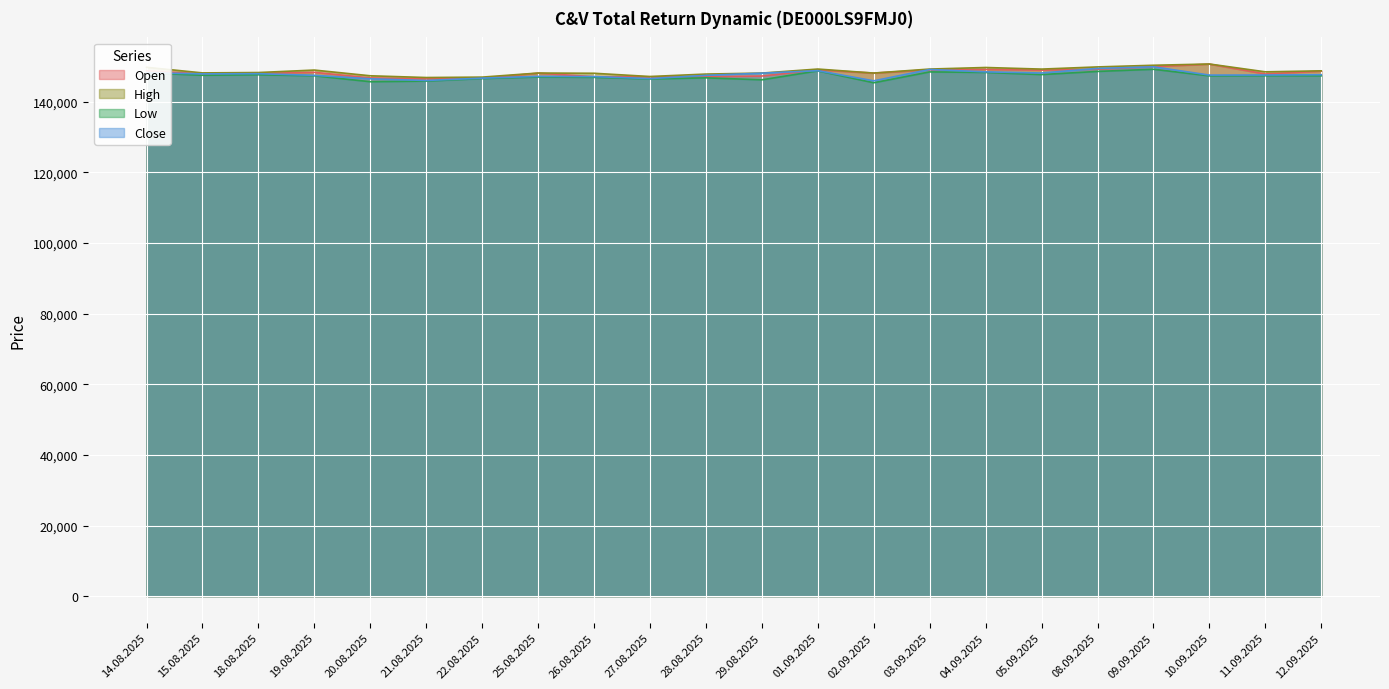

What position from the left is 05.09.2025?

17